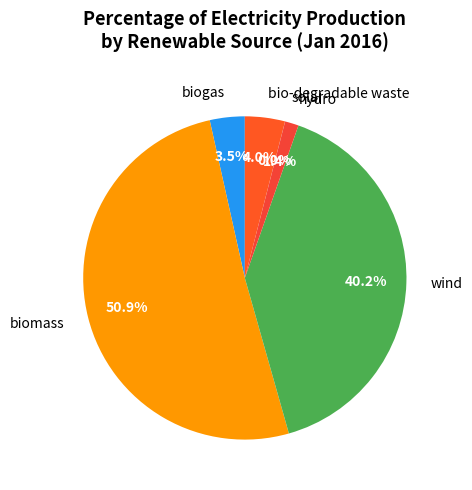

Which category has the biggest portion of the pie?

biomass